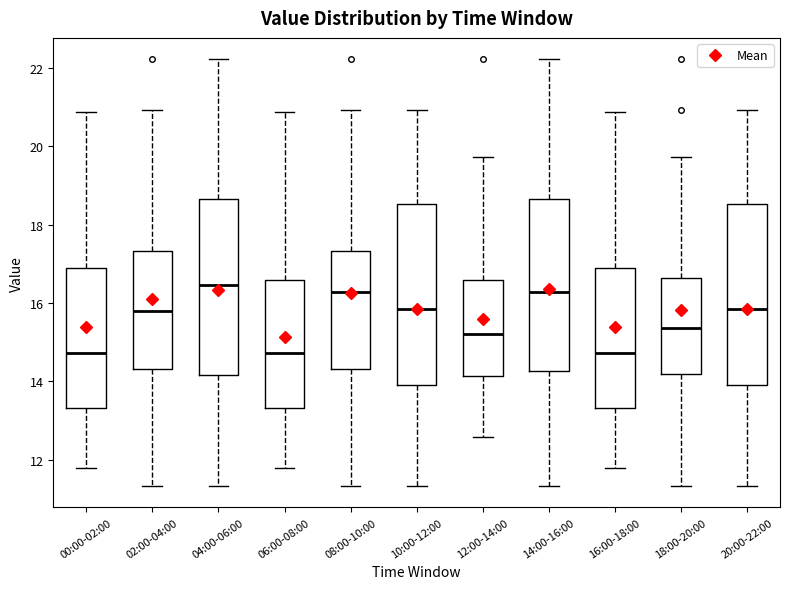

Reading left to right, transcribe this box plot: for each box, give where its median line is, the range the box spans, and where its two whiskers end, as read against the y-axis. The values are not printed on the chart, so give them approximately, as read against the axis.

00:00-02:00: median 14.8, box 13.4 to 17.0, whiskers 11.8 to 20.8
02:00-04:00: median 15.8, box 14.4 to 17.4, whiskers 11.4 to 21.0
04:00-06:00: median 16.4, box 14.2 to 18.6, whiskers 11.4 to 22.2
06:00-08:00: median 14.8, box 13.4 to 16.6, whiskers 11.8 to 20.8
08:00-10:00: median 16.2, box 14.4 to 17.4, whiskers 11.4 to 21.0
10:00-12:00: median 15.8, box 14.0 to 18.6, whiskers 11.4 to 21.0
12:00-14:00: median 15.2, box 14.2 to 16.6, whiskers 12.6 to 19.8
14:00-16:00: median 16.2, box 14.2 to 18.6, whiskers 11.4 to 22.2
16:00-18:00: median 14.8, box 13.4 to 17.0, whiskers 11.8 to 20.8
18:00-20:00: median 15.4, box 14.2 to 16.6, whiskers 11.4 to 19.8
20:00-22:00: median 15.8, box 14.0 to 18.6, whiskers 11.4 to 21.0